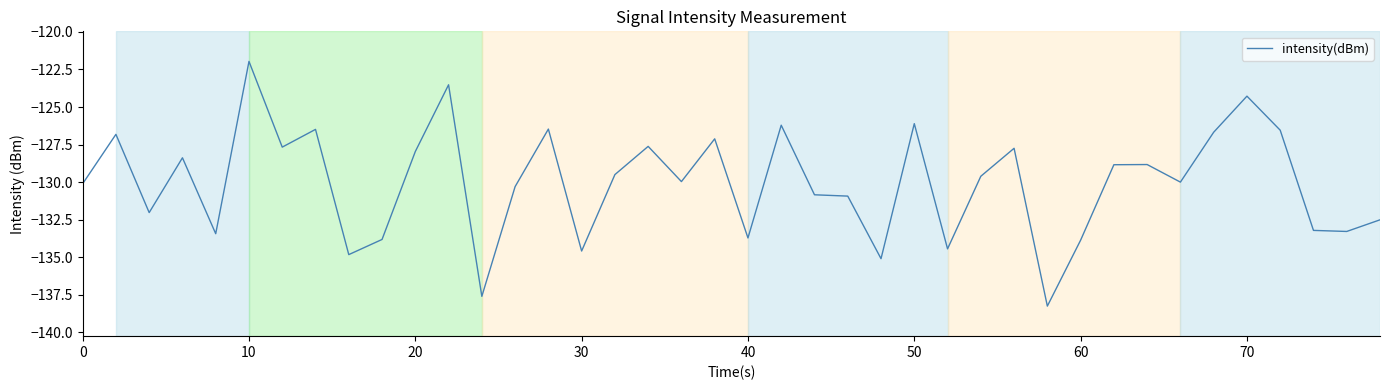

What is the maximum value shown in the chart?

-122.0